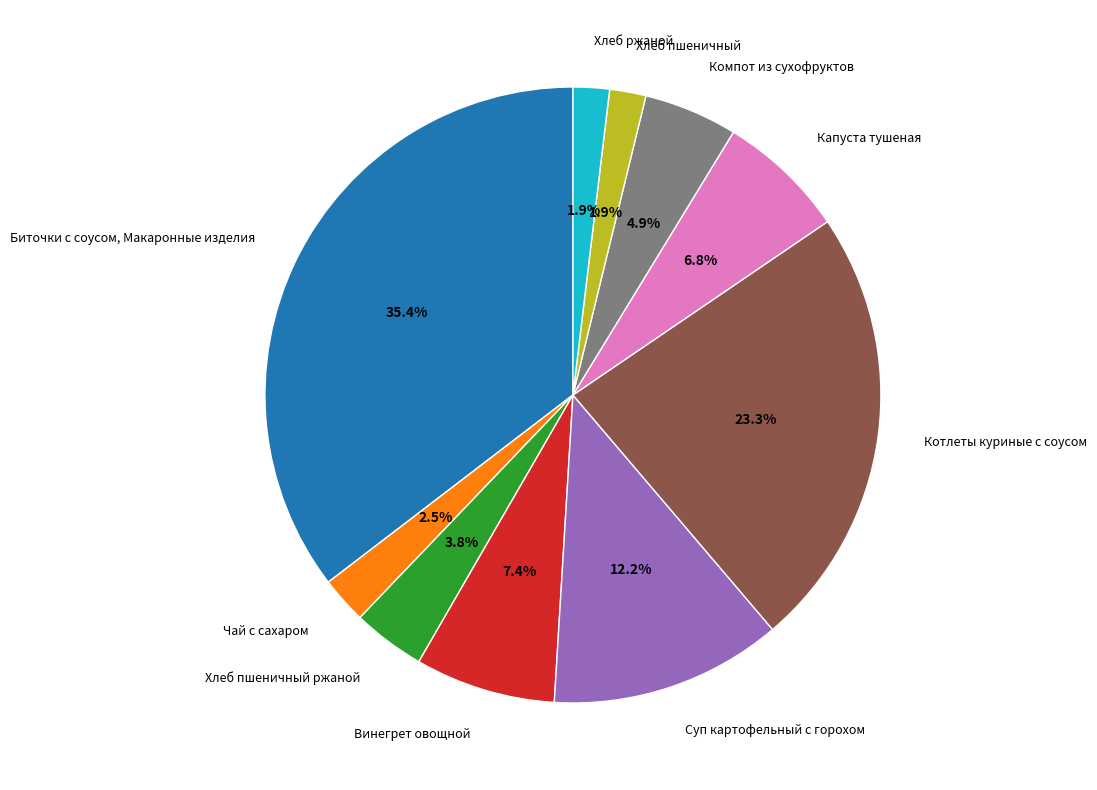

True or false: Суп картофельный с горохом accounts for 22% of the total.

False